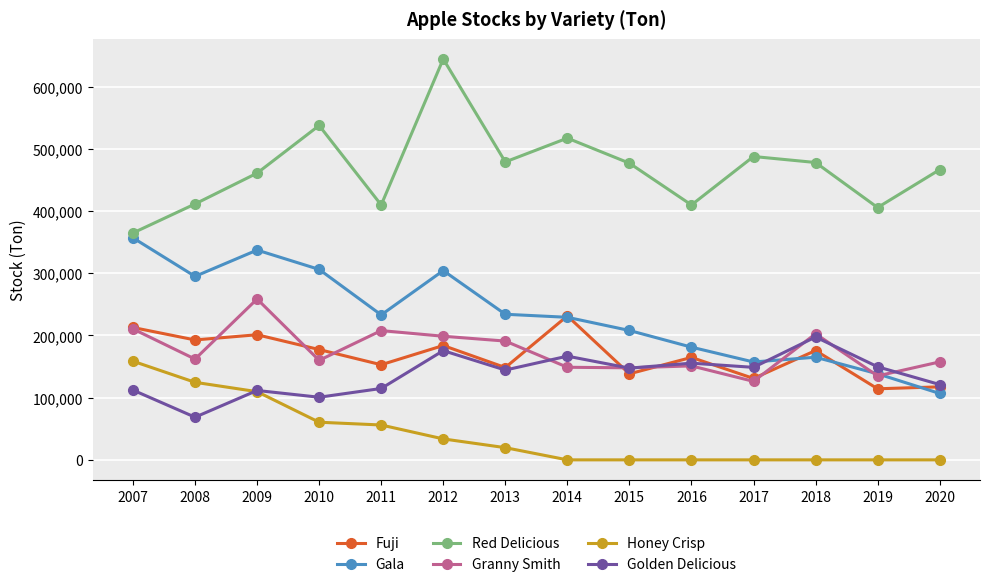

What are all the series names shown in the legend?

Fuji, Gala, Red Delicious, Granny Smith, Honey Crisp, Golden Delicious